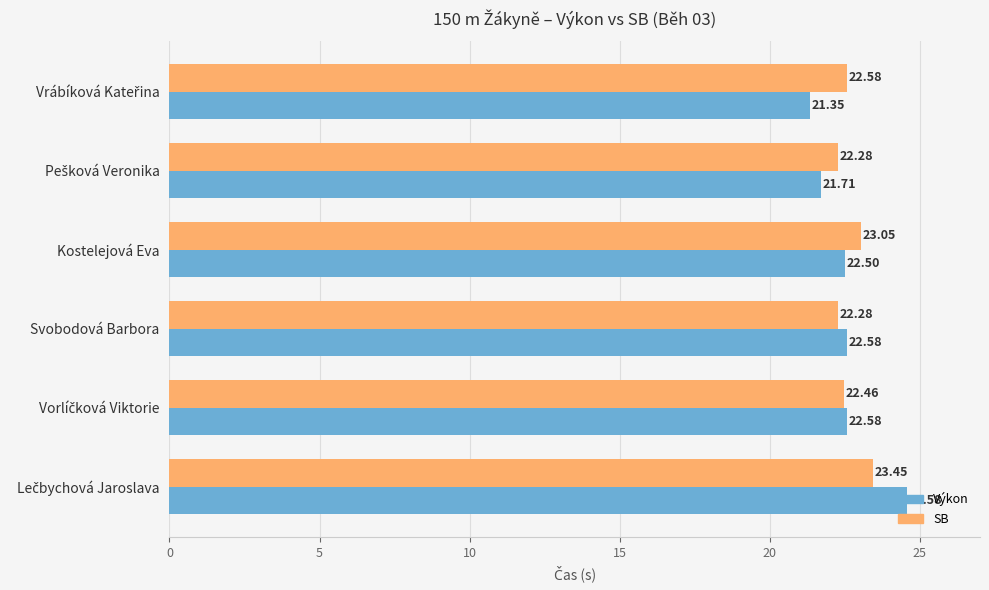

What is the difference between the maximum and second lowest values in the Výkon series?

2.9